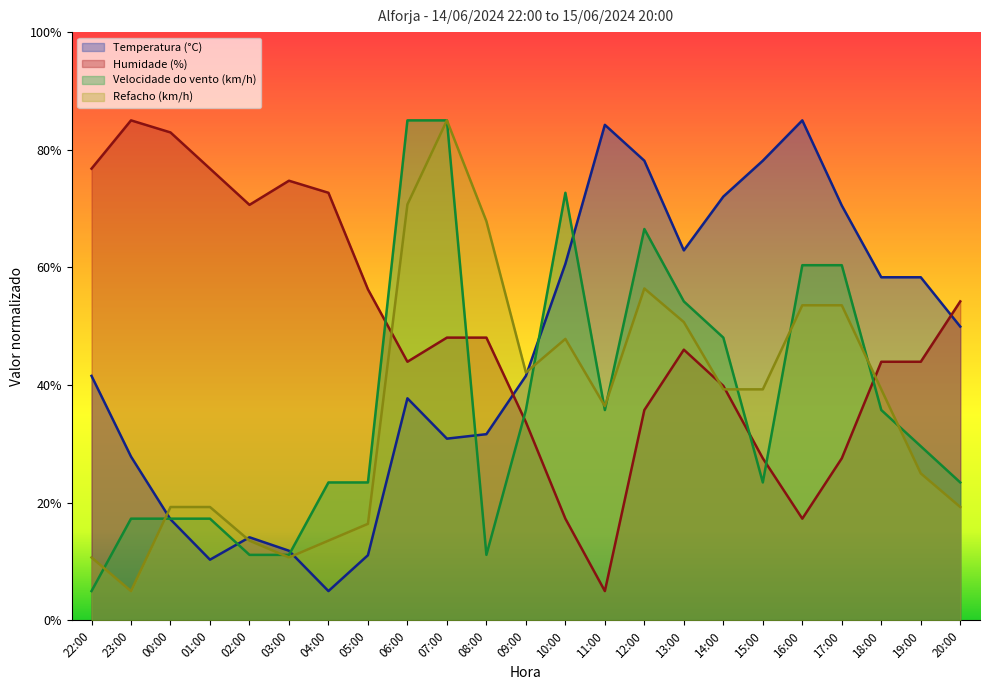

Which series changed the most between 01:00 and 02:00?

Humidade (%)